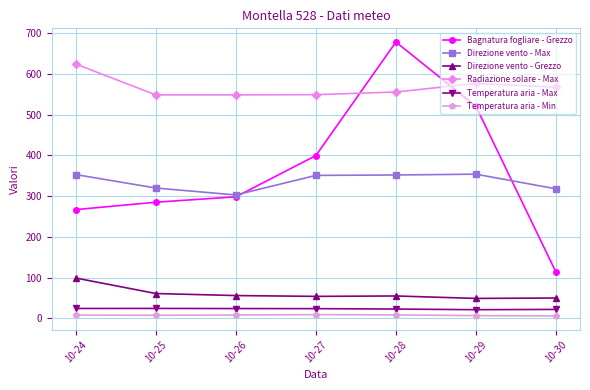

What is the value of the Direzione vento - Grezzo point at the 6th from the left?

49.0